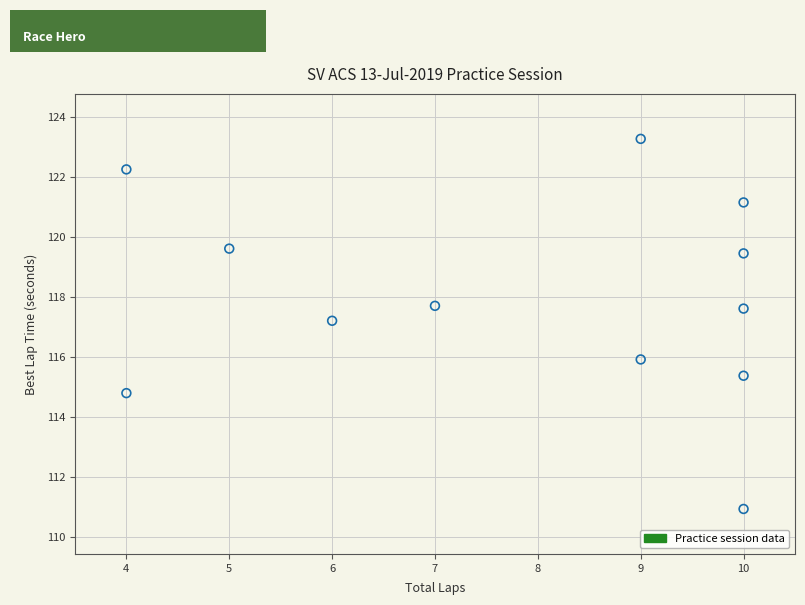

What is the range of X values (max minus min)?

6.0